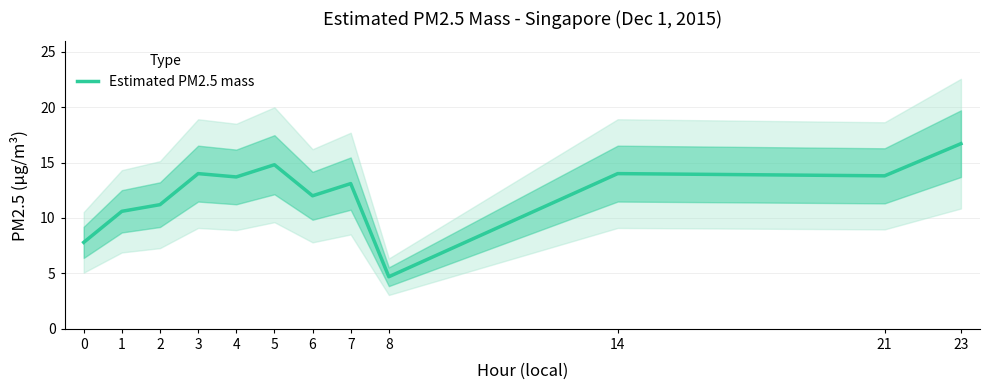

At which label is the value closest to 10?

1